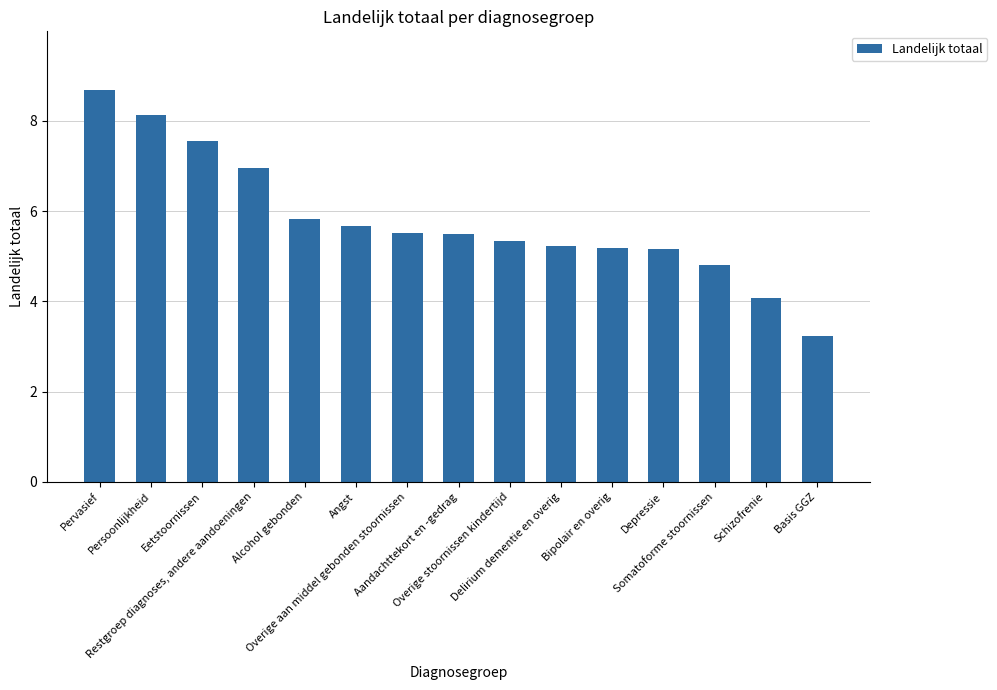

What is the value of the 1st bar from the left?

8.7